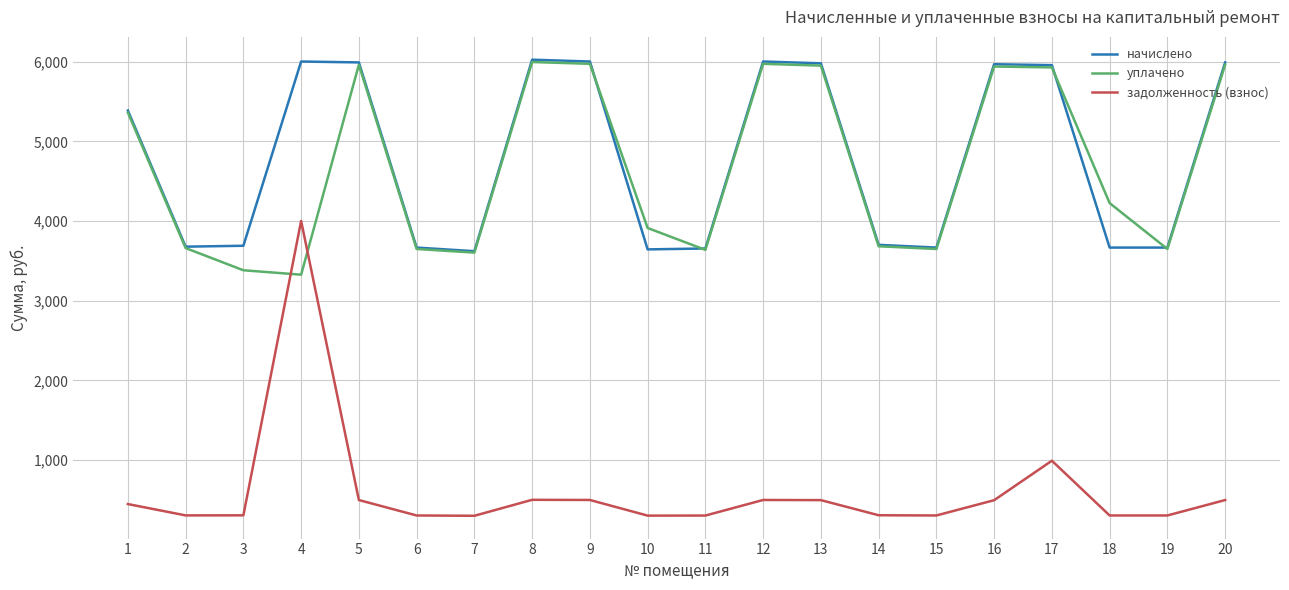

True or false: начислено and задолженность (взнос) cross at least once.

False